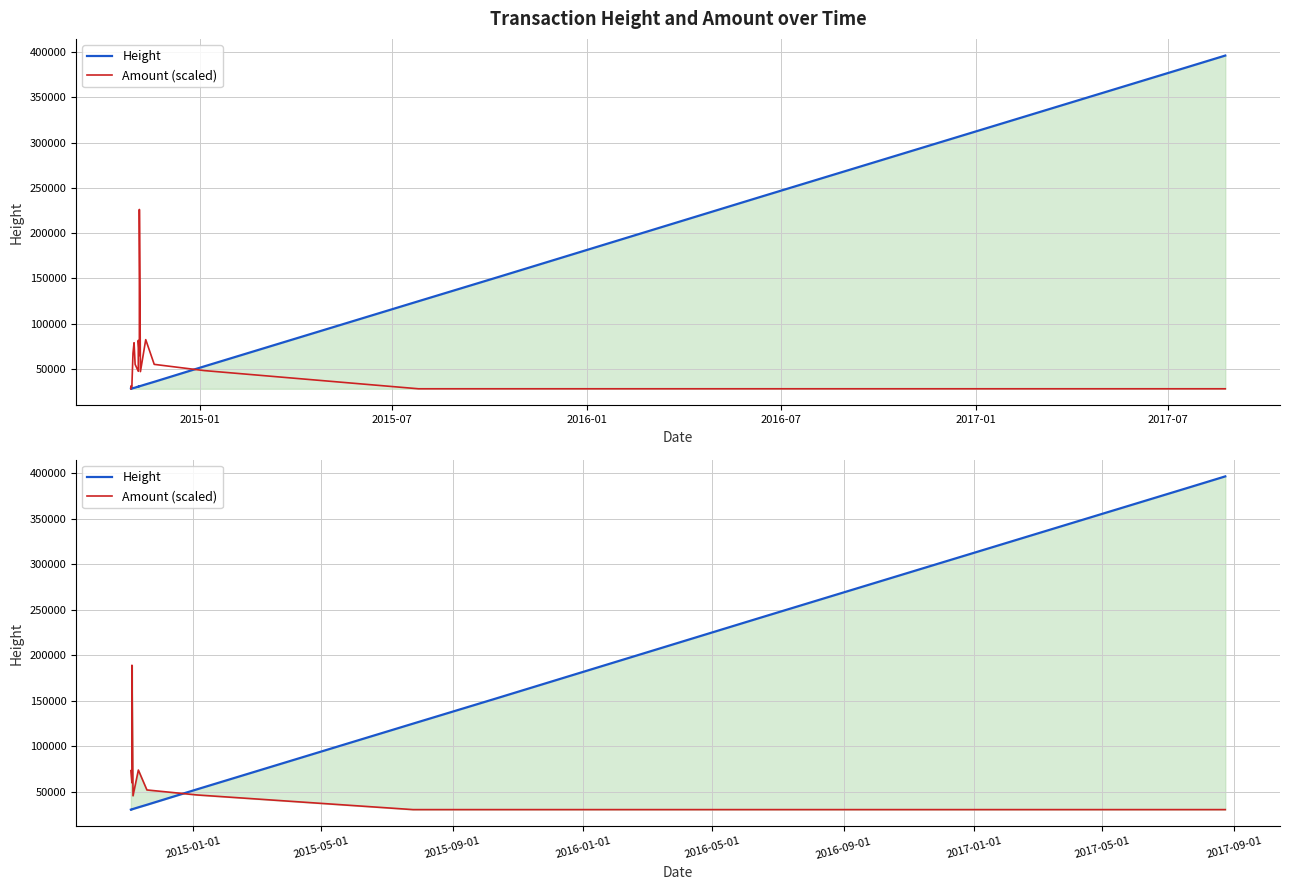

Which series has the largest total across all categories?

Height